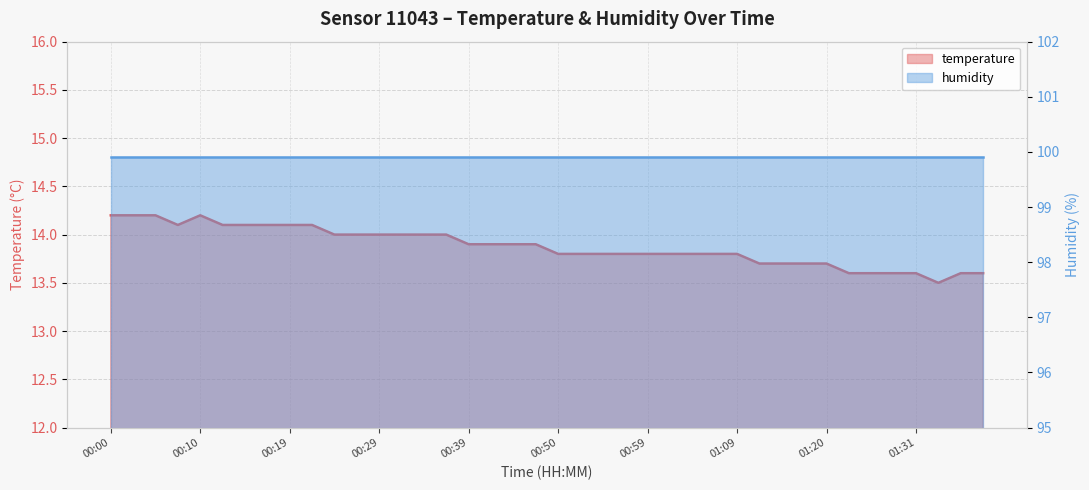

How many categories are shown in the chart?

40